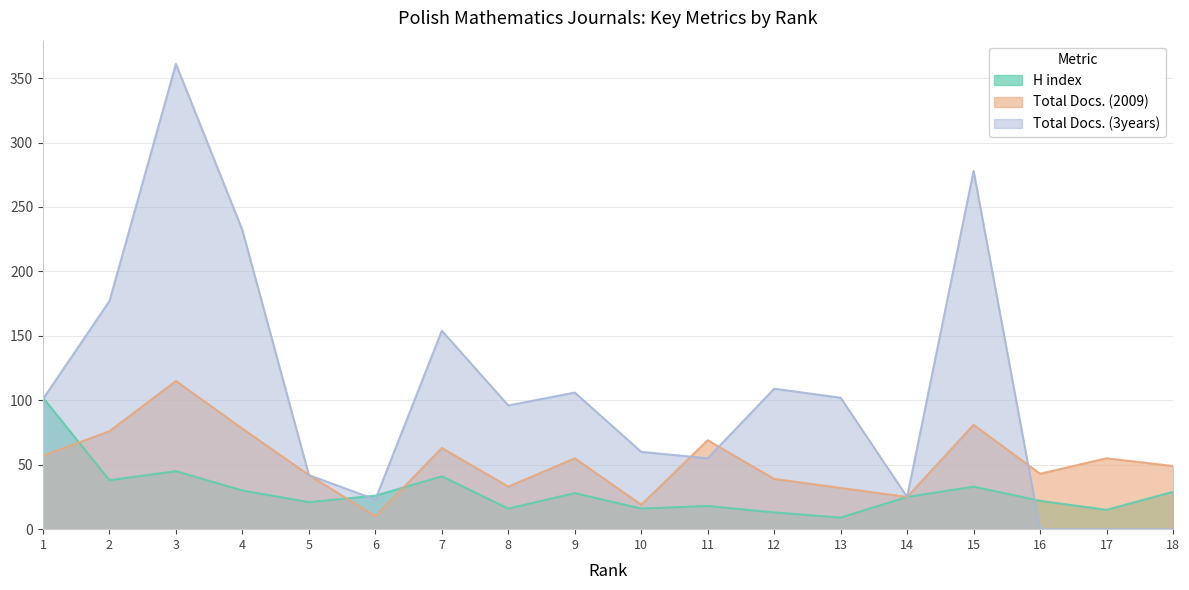

Between 5 and 4, which is larger?

4